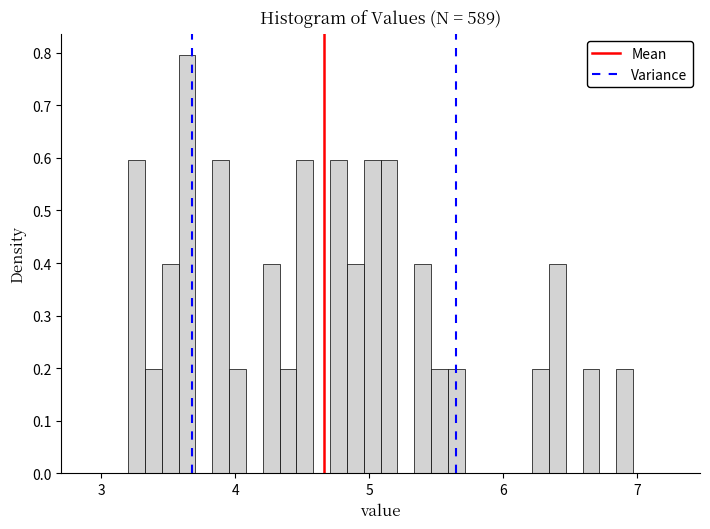

Read against the x-axis, roughly where is the centre of the tallest bar?

3.6